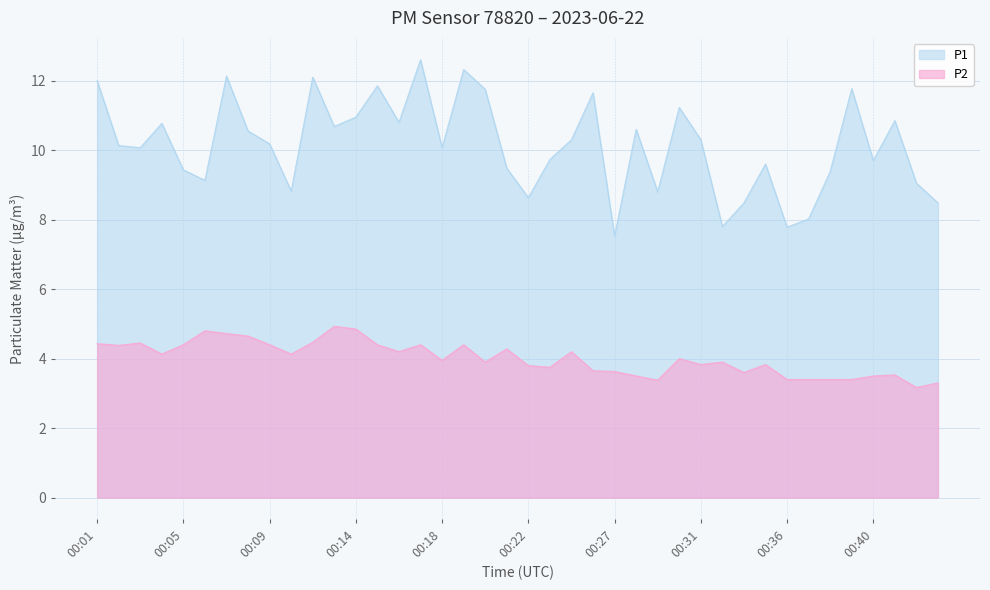

What is the value of the P2 point at the 16th from the left?

4.4